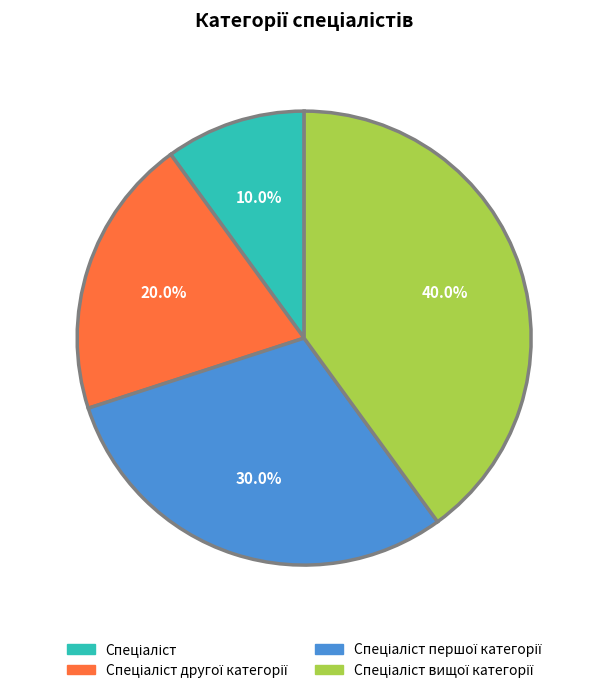

Is there any slice that represents more than half of the pie?

No